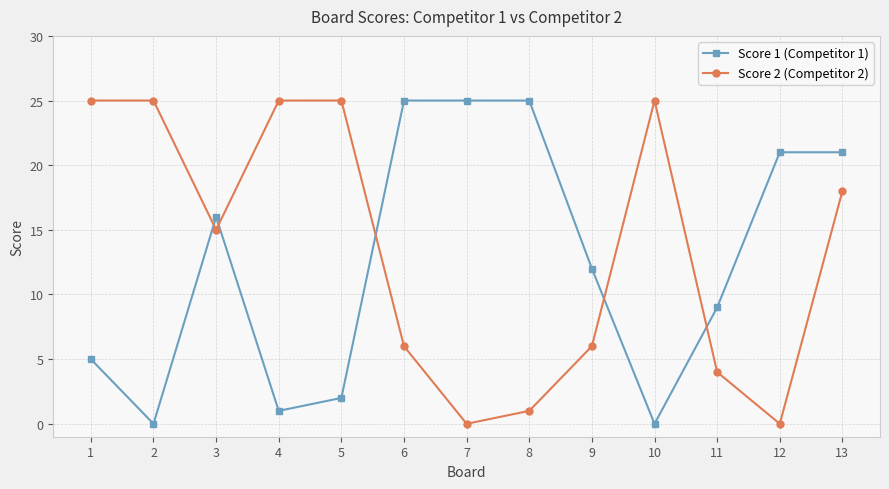

Rank the series by their average value, from highest to lowest.

Score 2 (Competitor 2), Score 1 (Competitor 1)